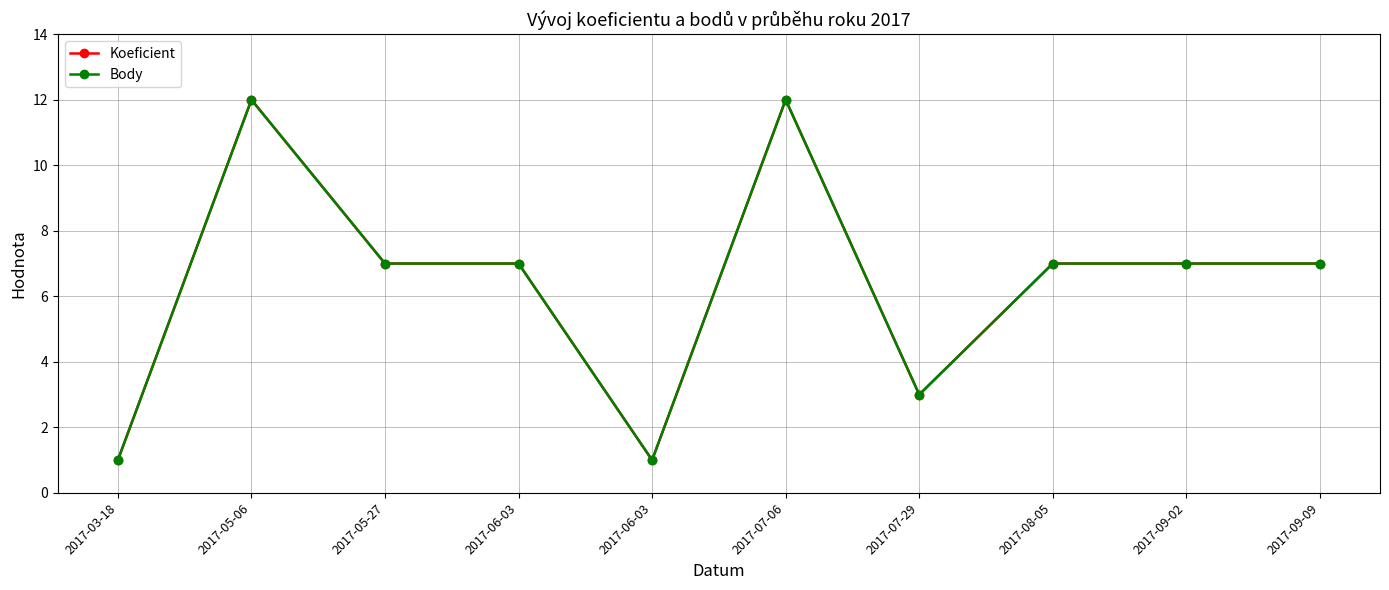

What is the sum of the Koeficient values at 2017-06-03 and 2017-05-27?

8